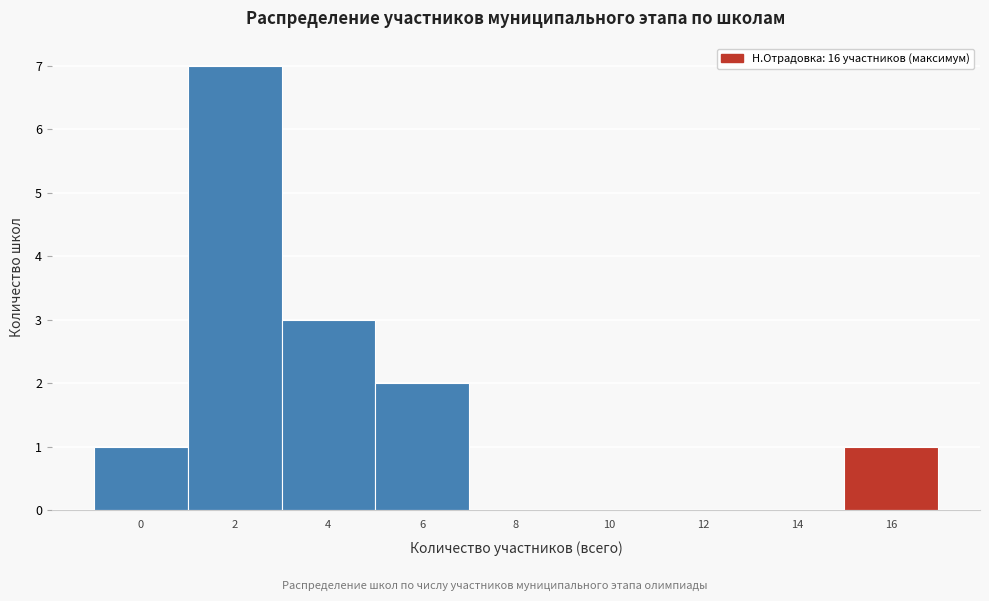

Reading right to left, what are all the values shown in this chart?

16=1	14=0	12=0	10=0	8=0	6=2	4=3	2=7	0=1